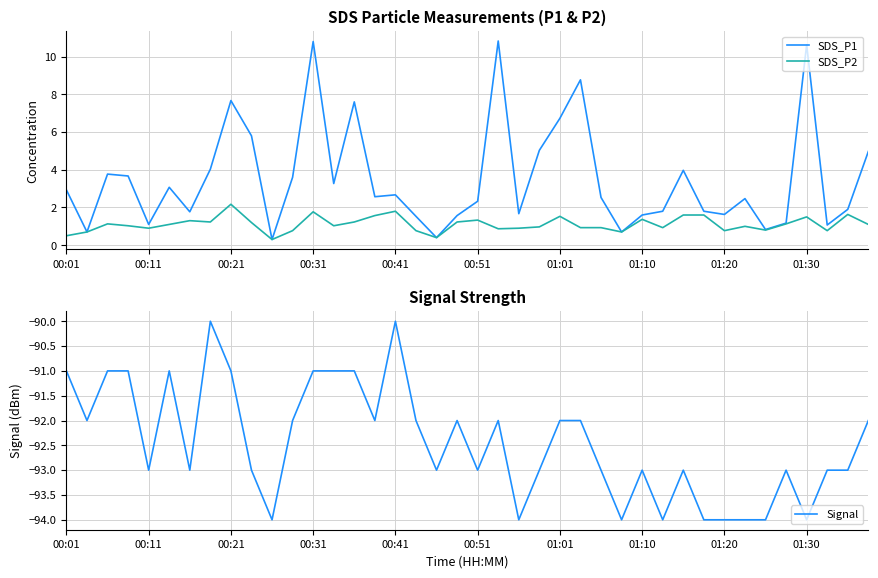

What is the maximum value for SDS_P2?

2.2